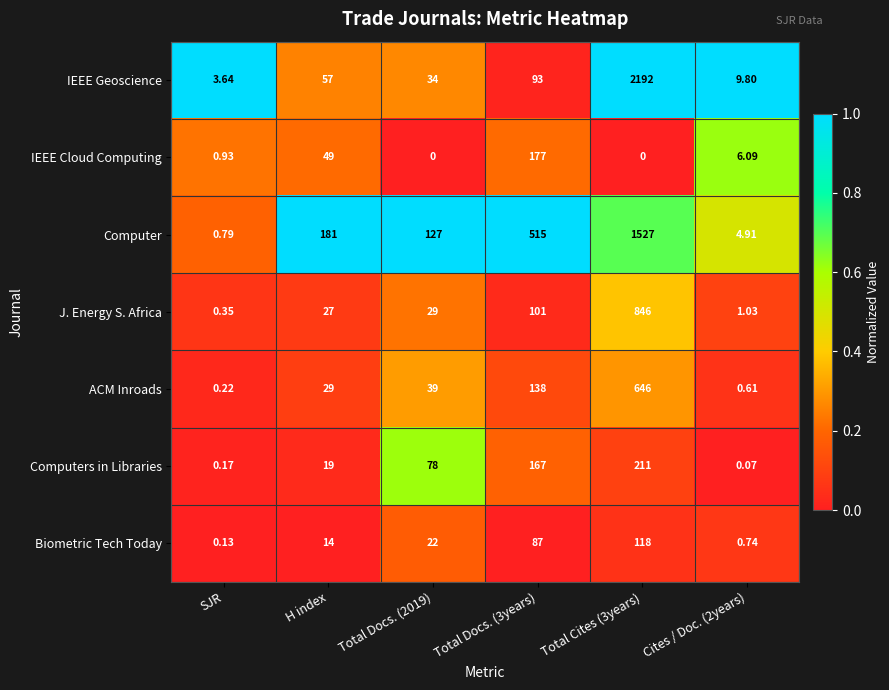

At which label does Computer reach its minimum?

SJR